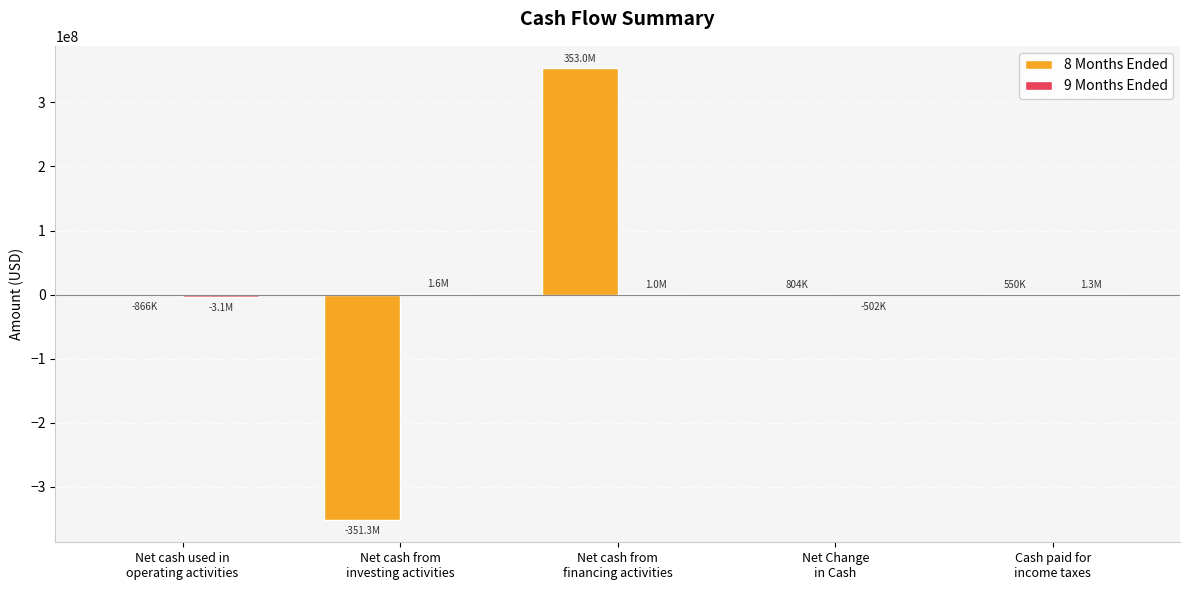

What is the greatest value displayed?

353019769